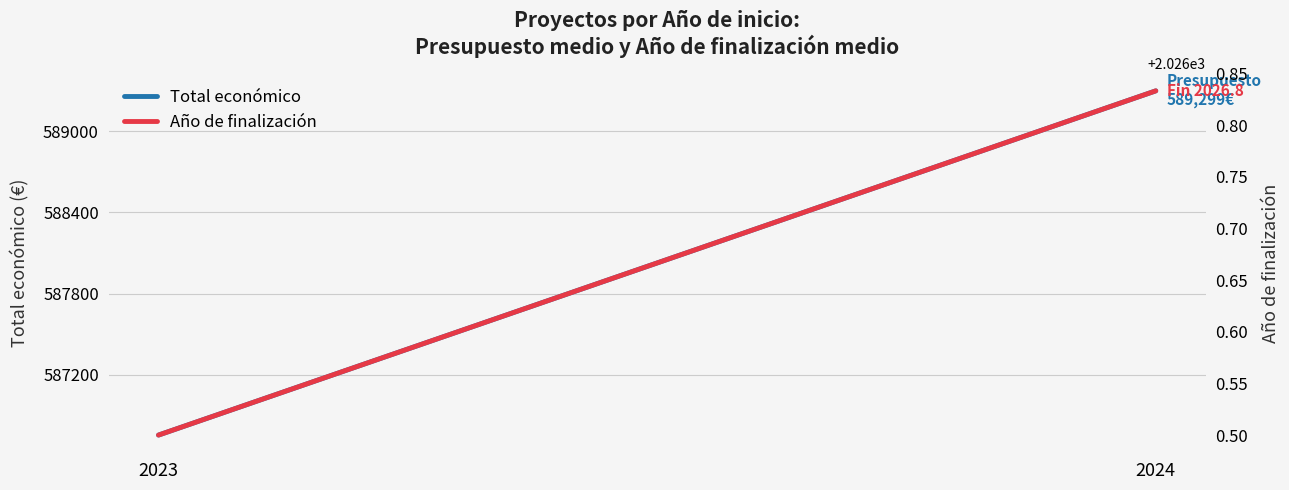

What is the difference between the maximum and minimum values in the Total económico series?

2544.8